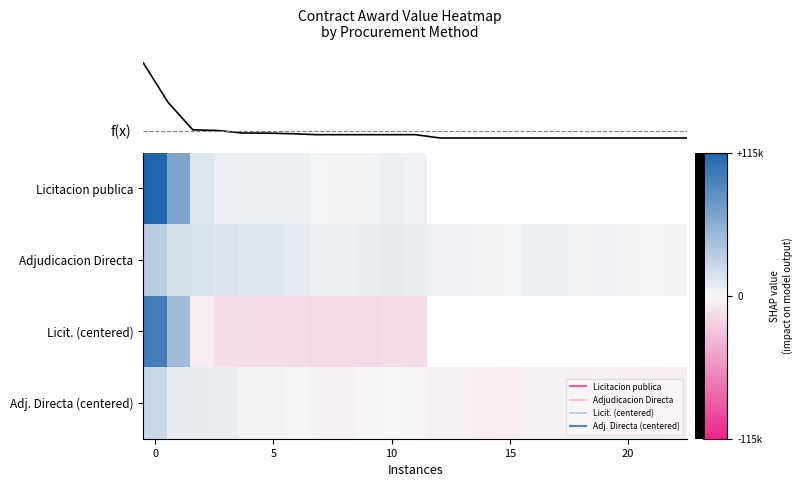

What is the minimum value for Adj. Directa (centered)?

-5602.3